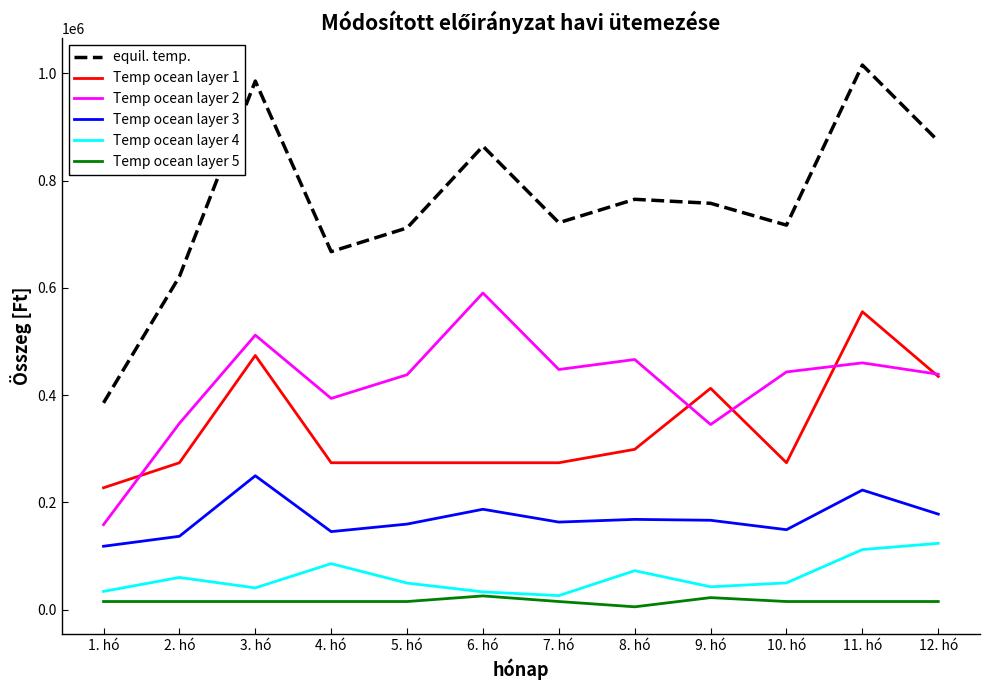

In Temp ocean layer 5, how many points are higher than both neighbors (excluding endpoints)?

2